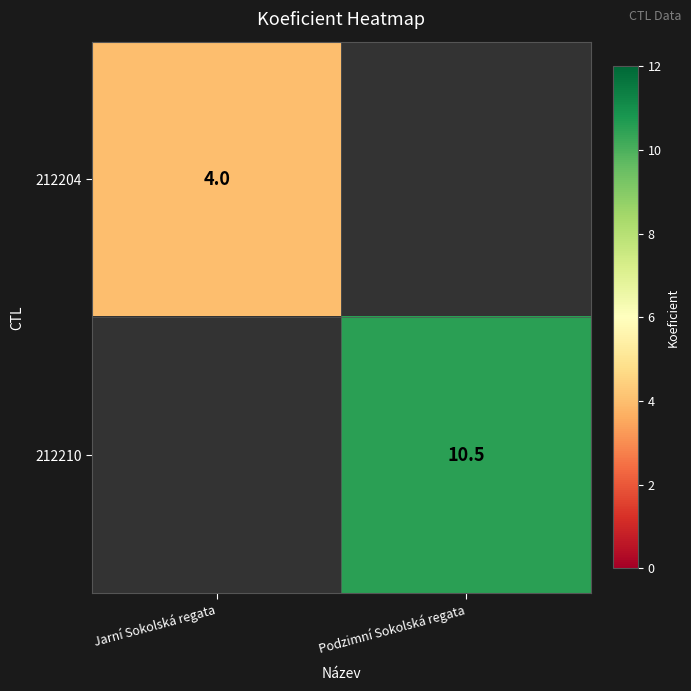

The 212204 series shows 4.0 at Jarní Sokolská regata. True or false?

True